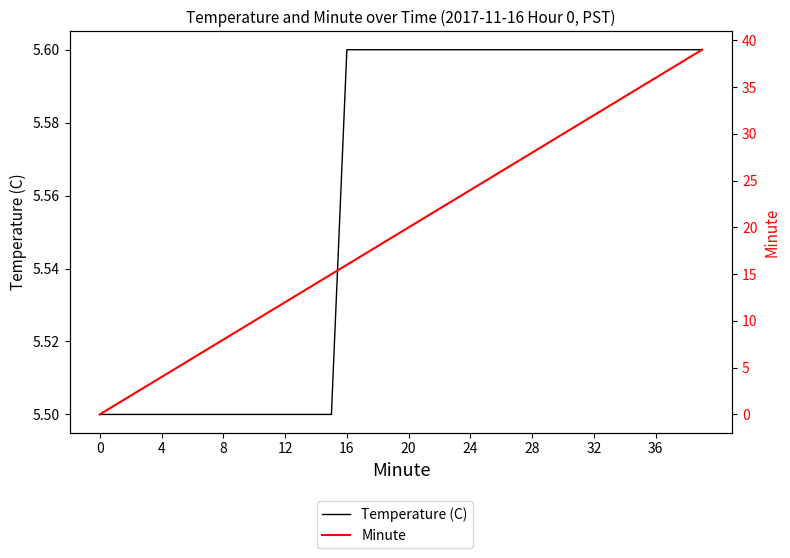

Where is Minute nearest to the value 19?

19